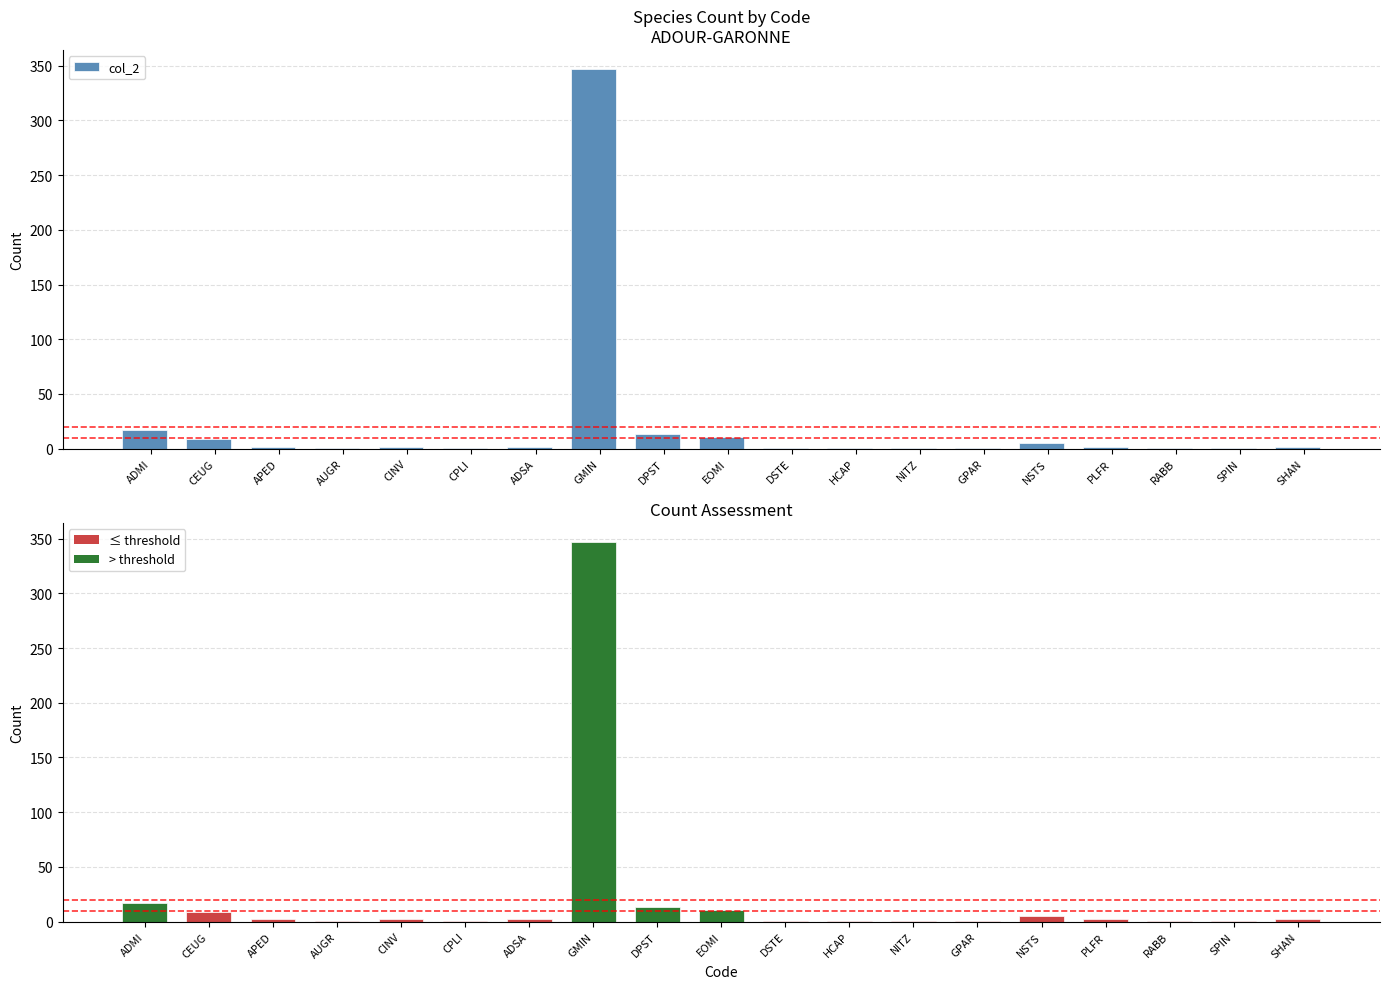

What is the label of the 5th bar from the left?

CINV